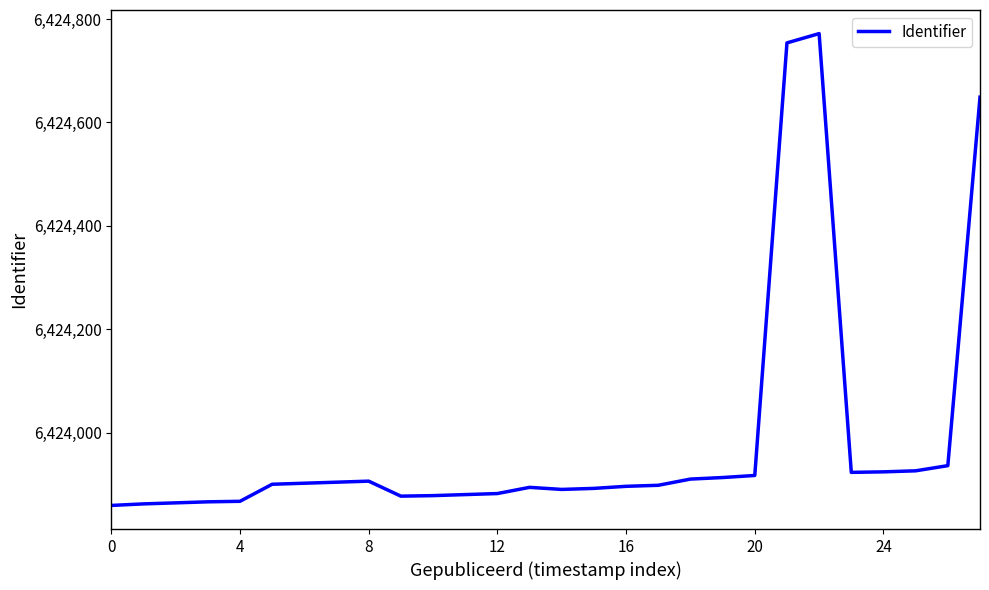

What is the greatest value displayed?

6424772